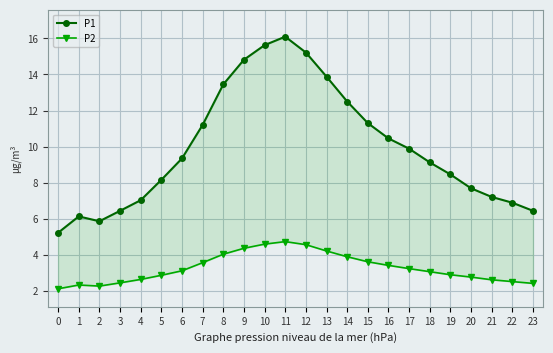

True or false: P1 and P2 intersect in this chart.

False